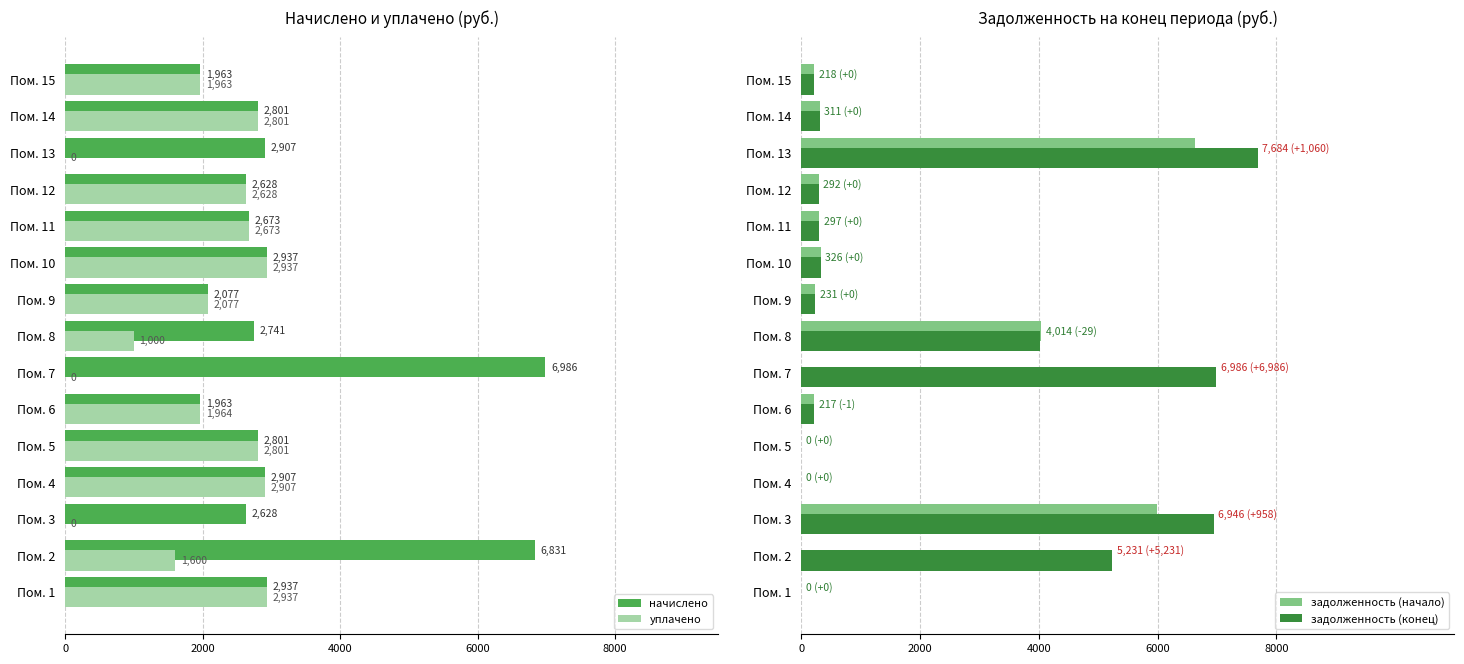

Which category has the highest value in the задолженность (начало) series?

Пом. 13